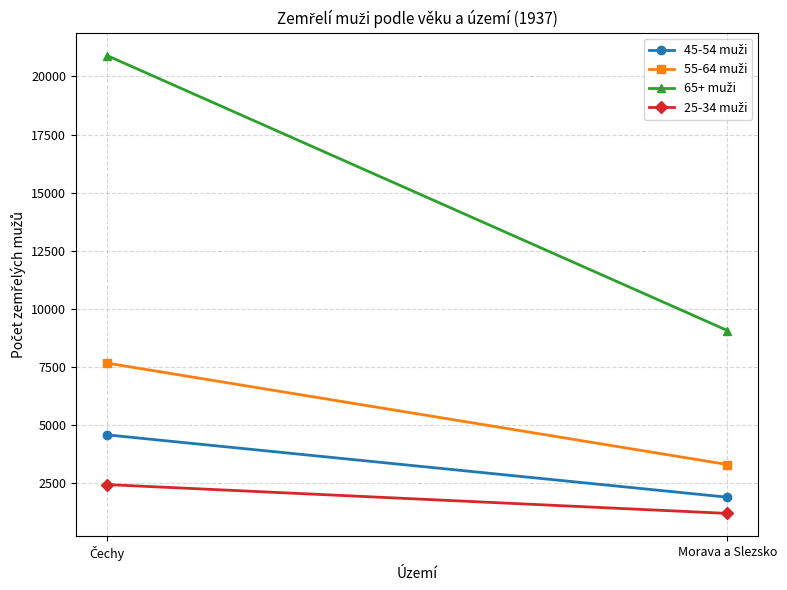

What is the average value of the 45-54 muži series?

3234